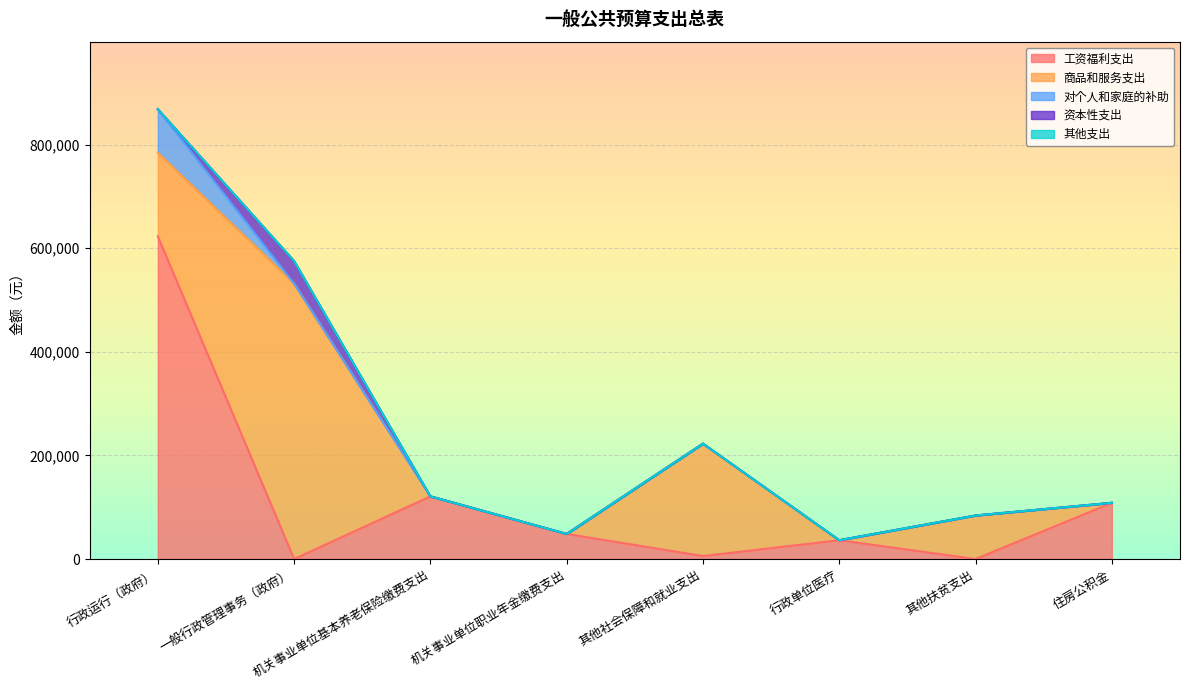

How many values in 资本性支出 are above zero?

1